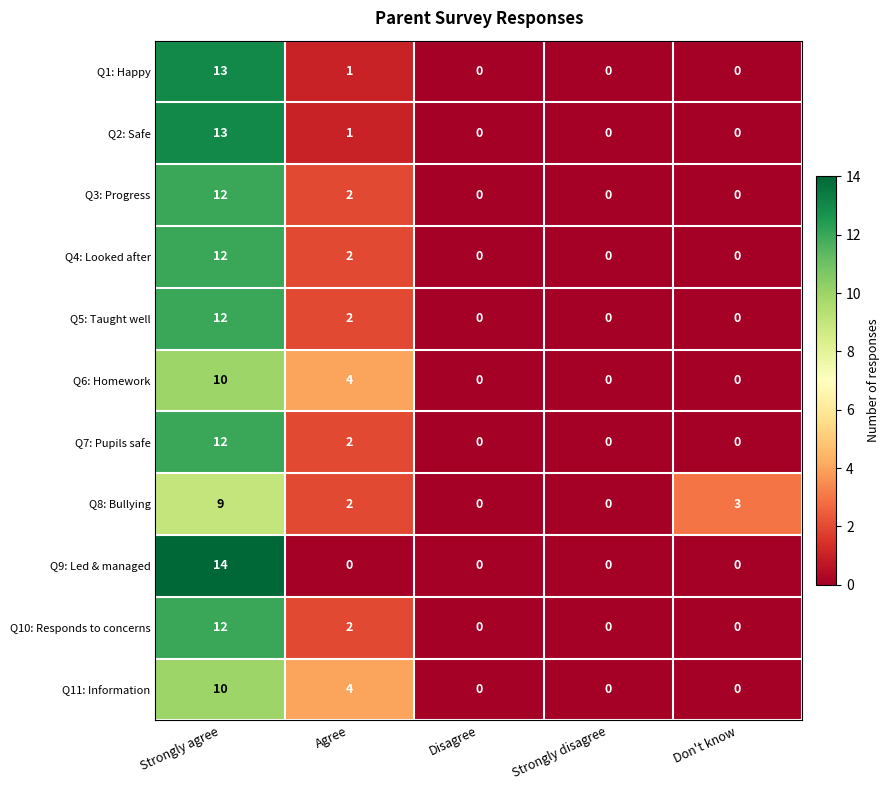

What is the difference between the highest and lowest values at Strongly agree?

5